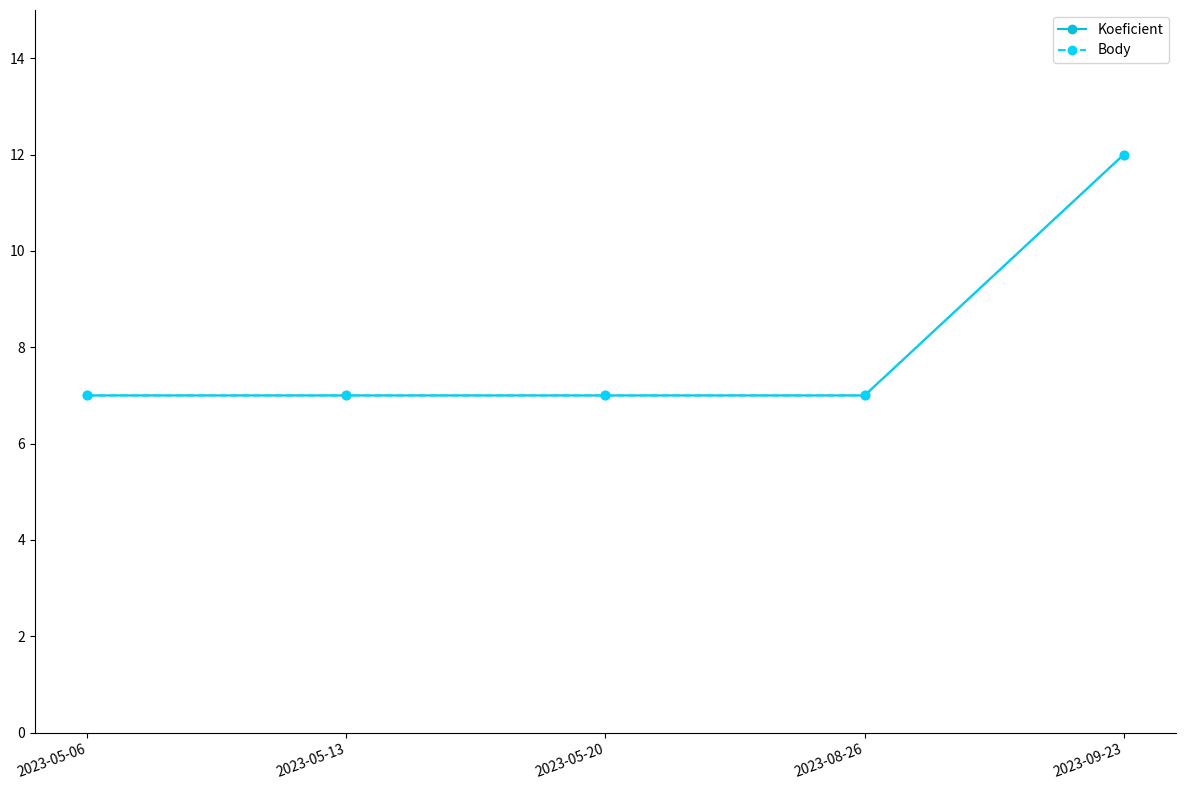

Is the value of Koeficient at 2023-05-06 greater than the value of Body at 2023-05-06?

No